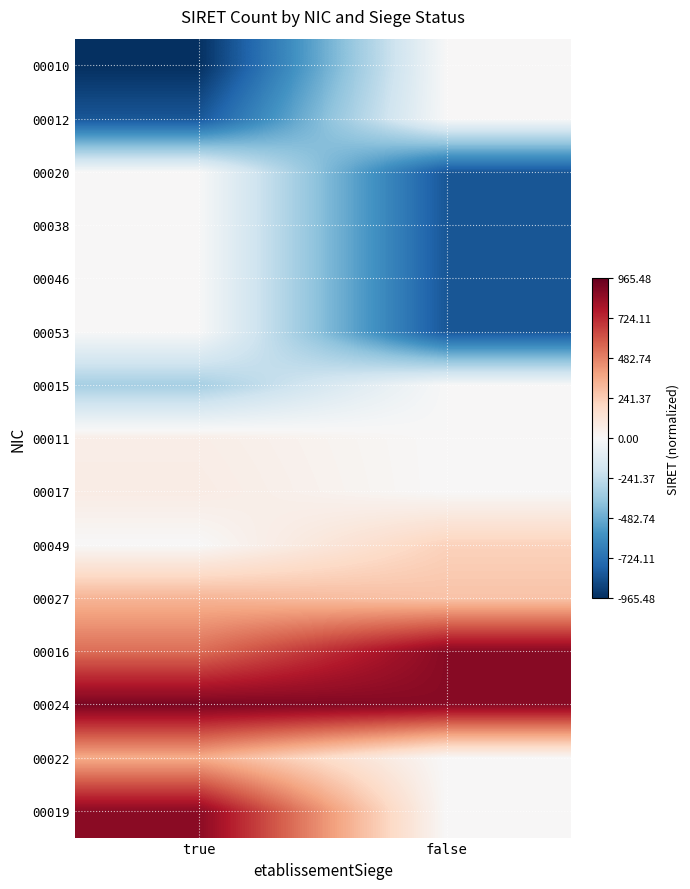

List the series in order of their peak value, highest first.

00024, 00016, 00019, 00022, 00027, 00049, 00017, 00011, 00010, 00012, 00020, 00038, 00046, 00053, 00015